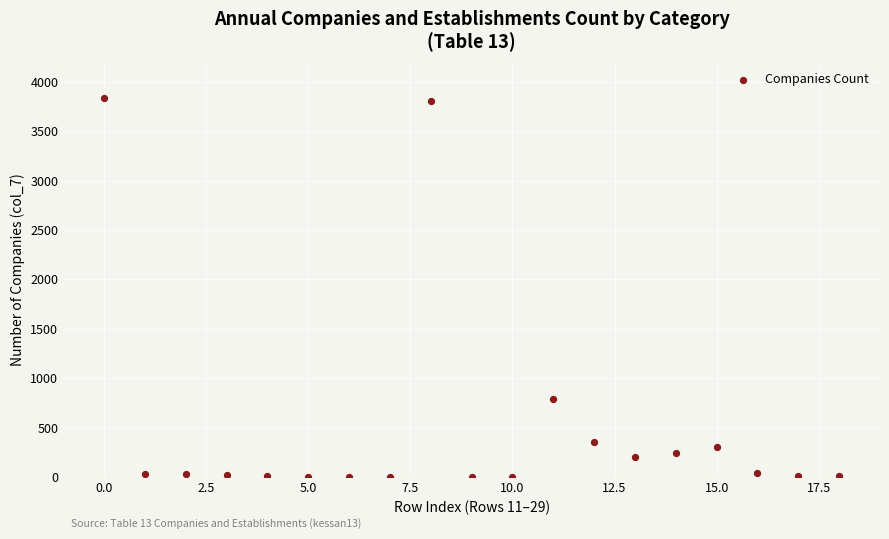

What is the range of Y values (max minus min)?

3831